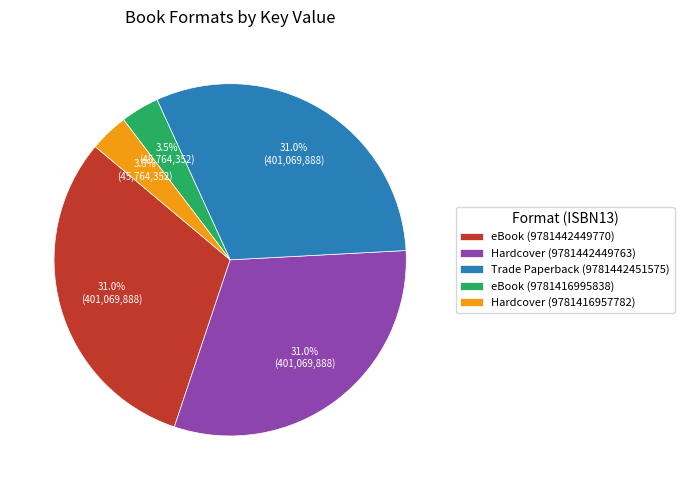

Does eBook (9781416995838) represent more than half of the total?

No